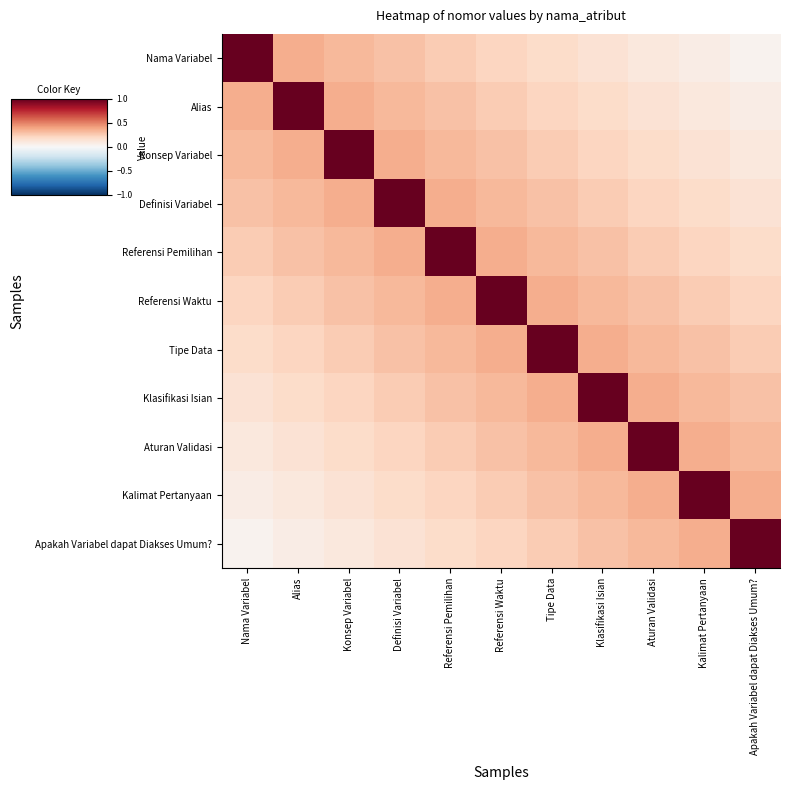

How many distinct data groups are displayed?

11